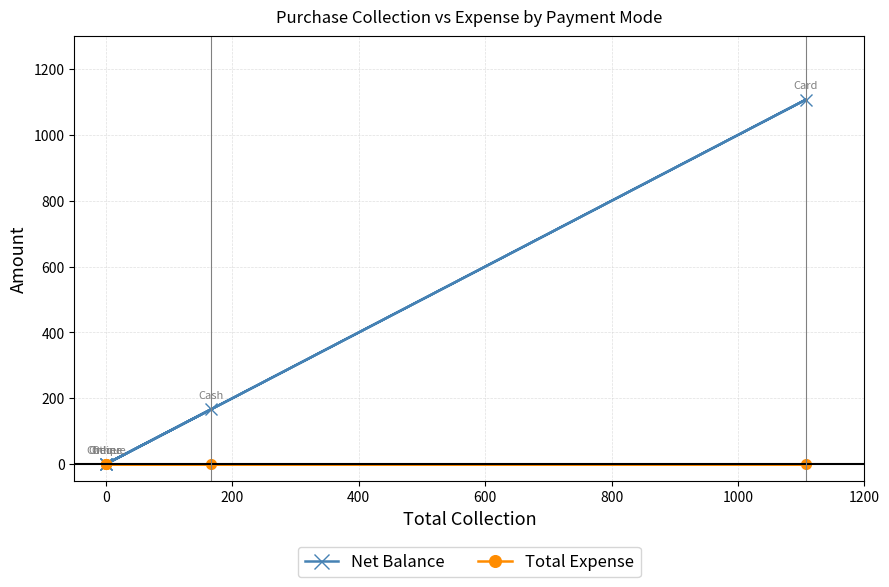

Which series has the largest range (max minus min)?

Net Balance